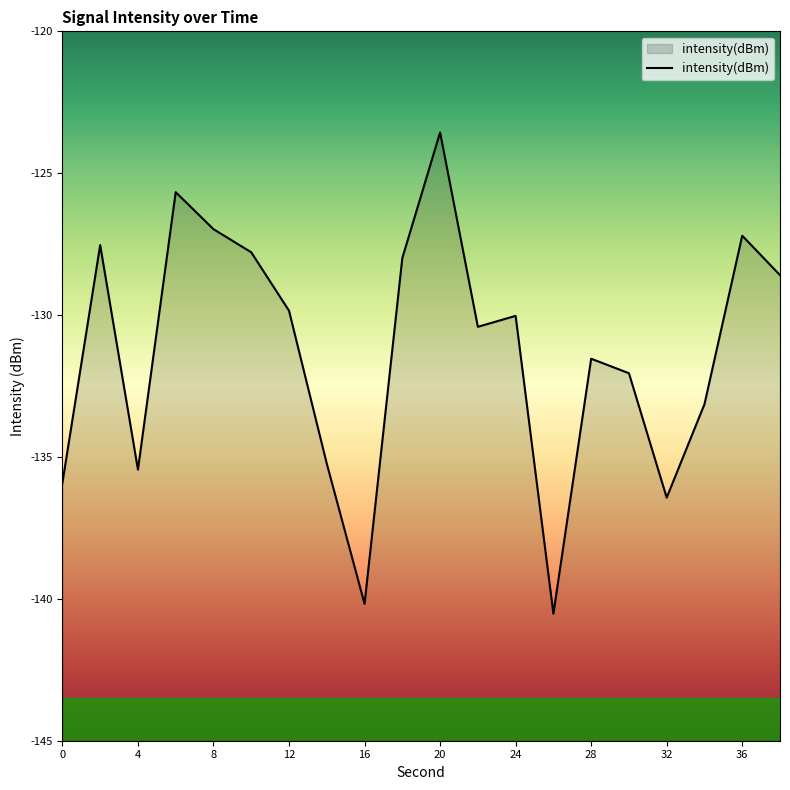

Is it true that the value at 16 is -205.3?

False